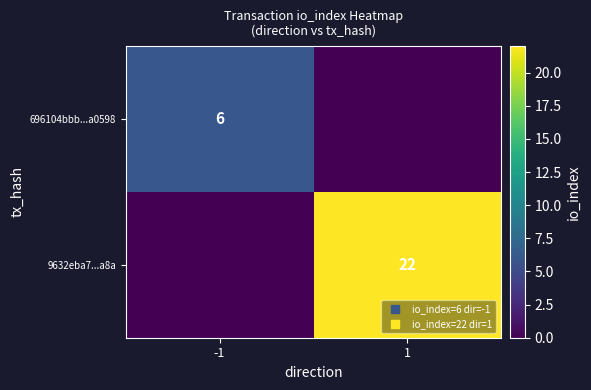

At how many categories does at least one series exceed 3?

2